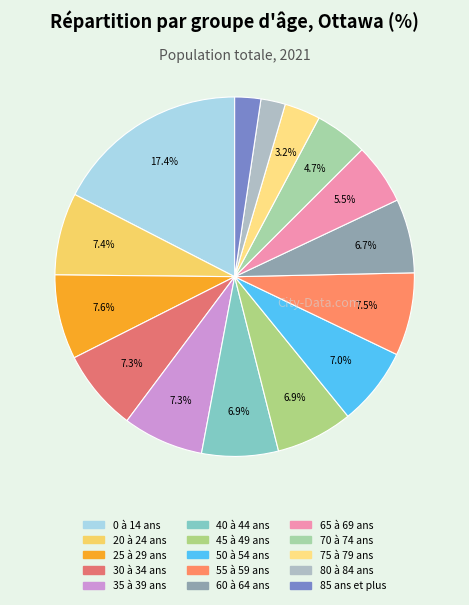

How much of the chart is everything except 30 à 34 ans?

92.7%